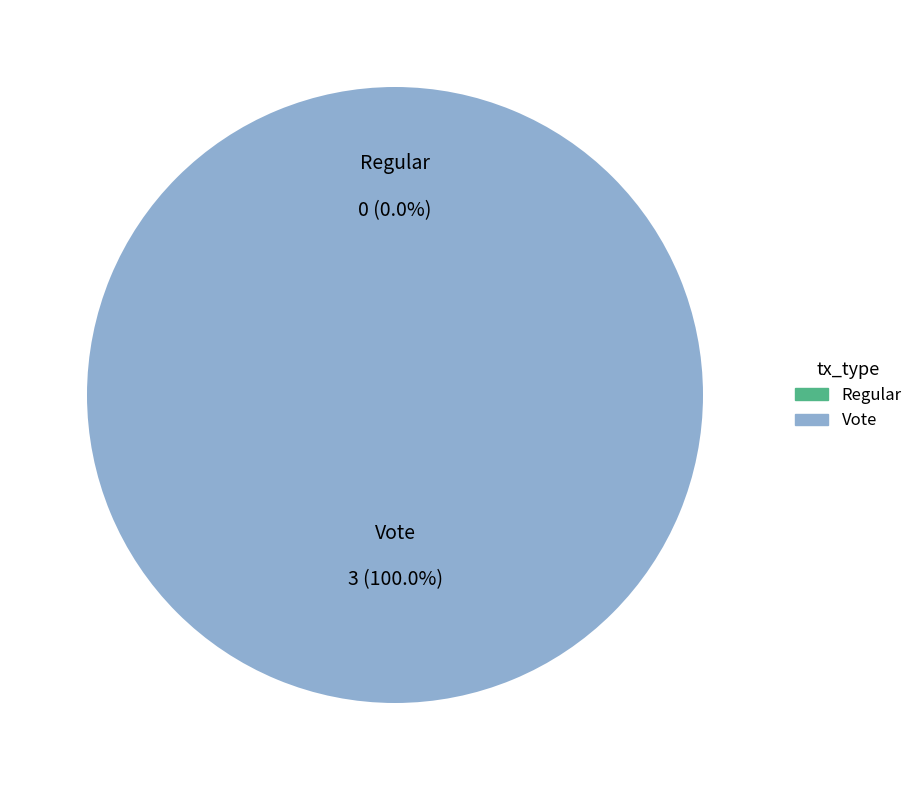

To the nearest percent, what is the combined percentage of Vote and Regular?

100%